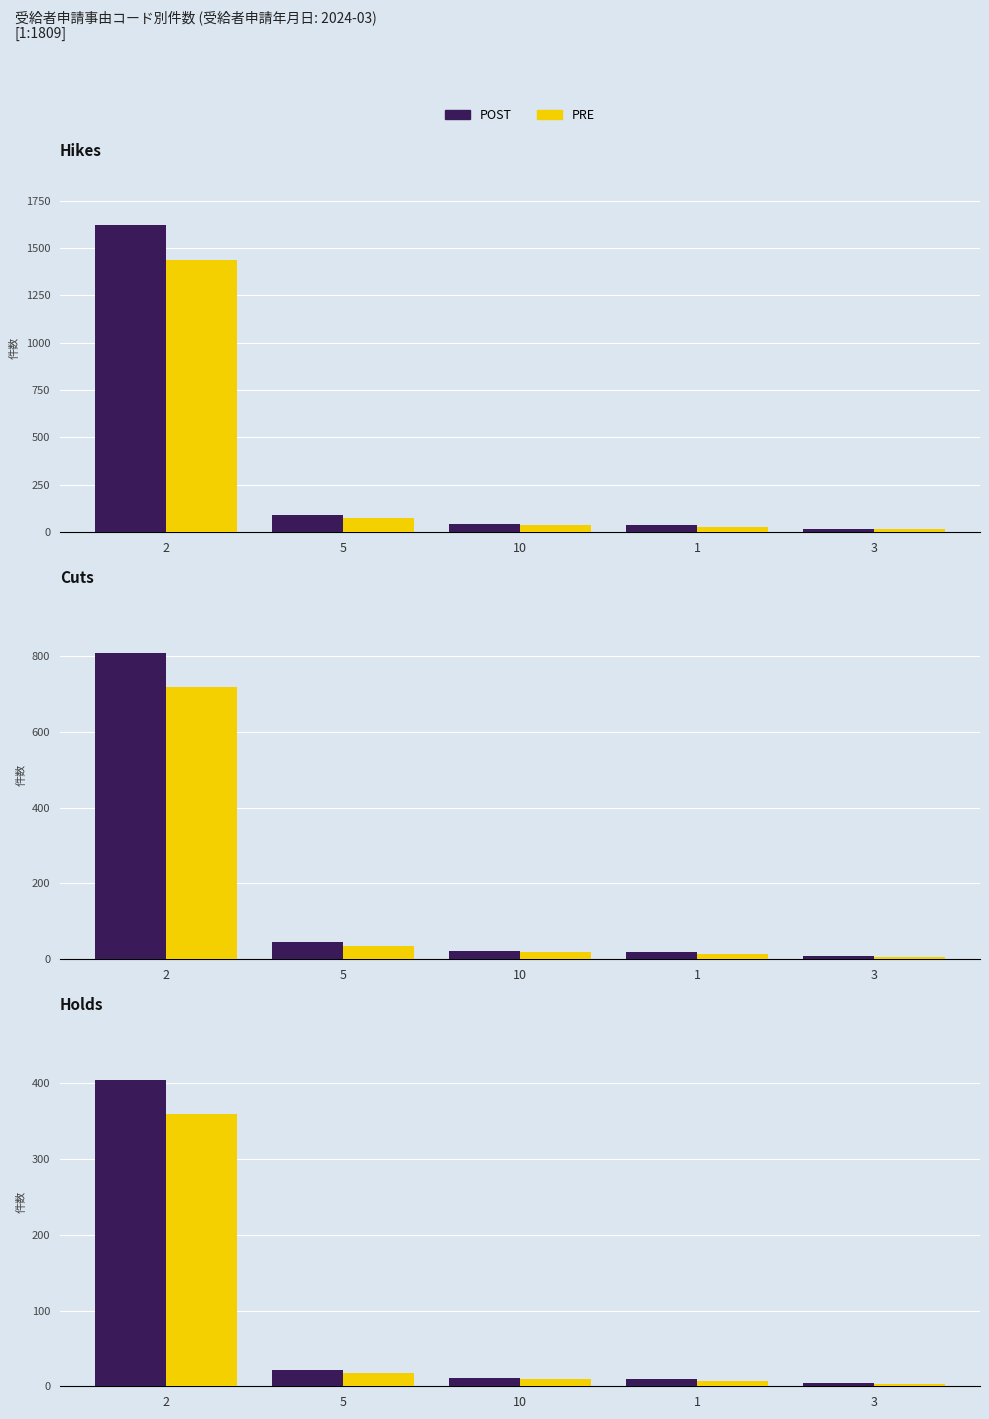

What position from the right is 1?

2